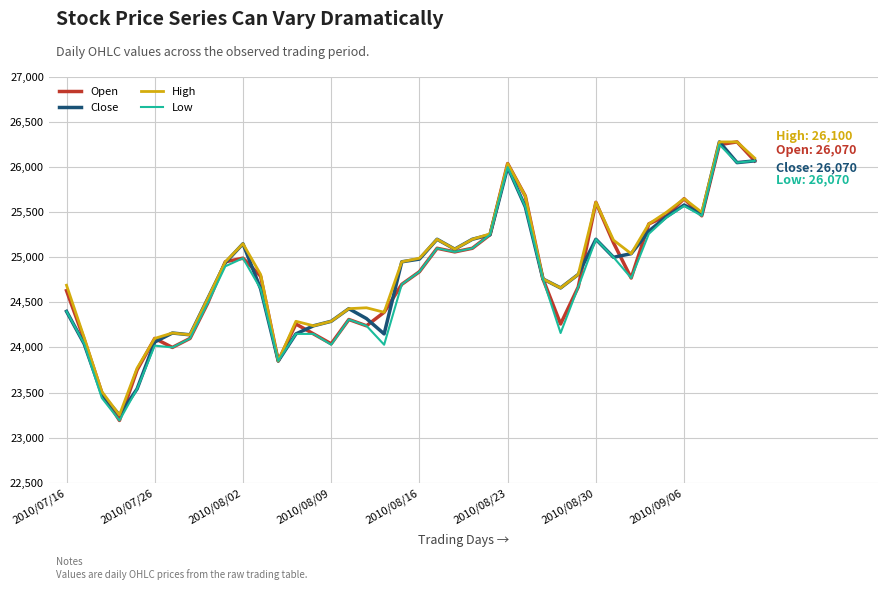

What is the minimum value for Open?

23190